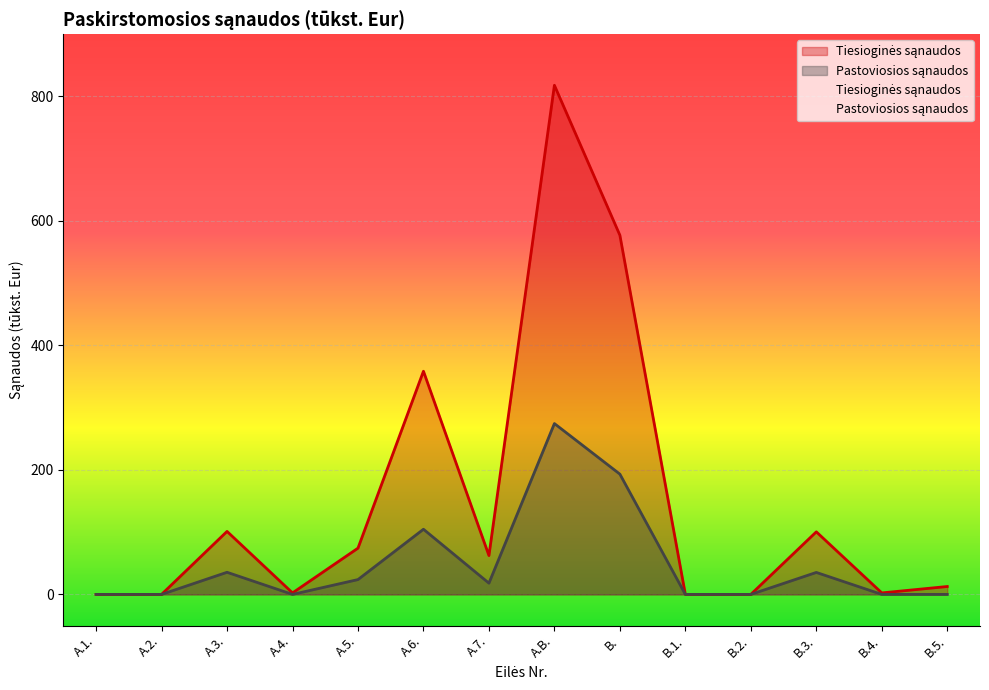

How many interior local peaks does the Pastoviosios sąnaudos series have?

4